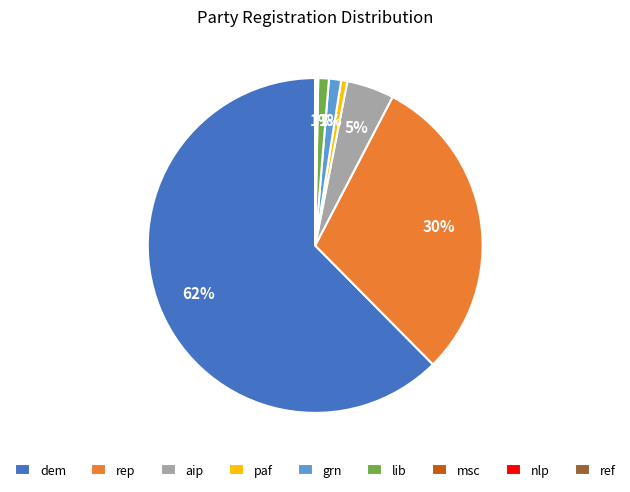

To the nearest percent, what is the average slice percentage?

11%